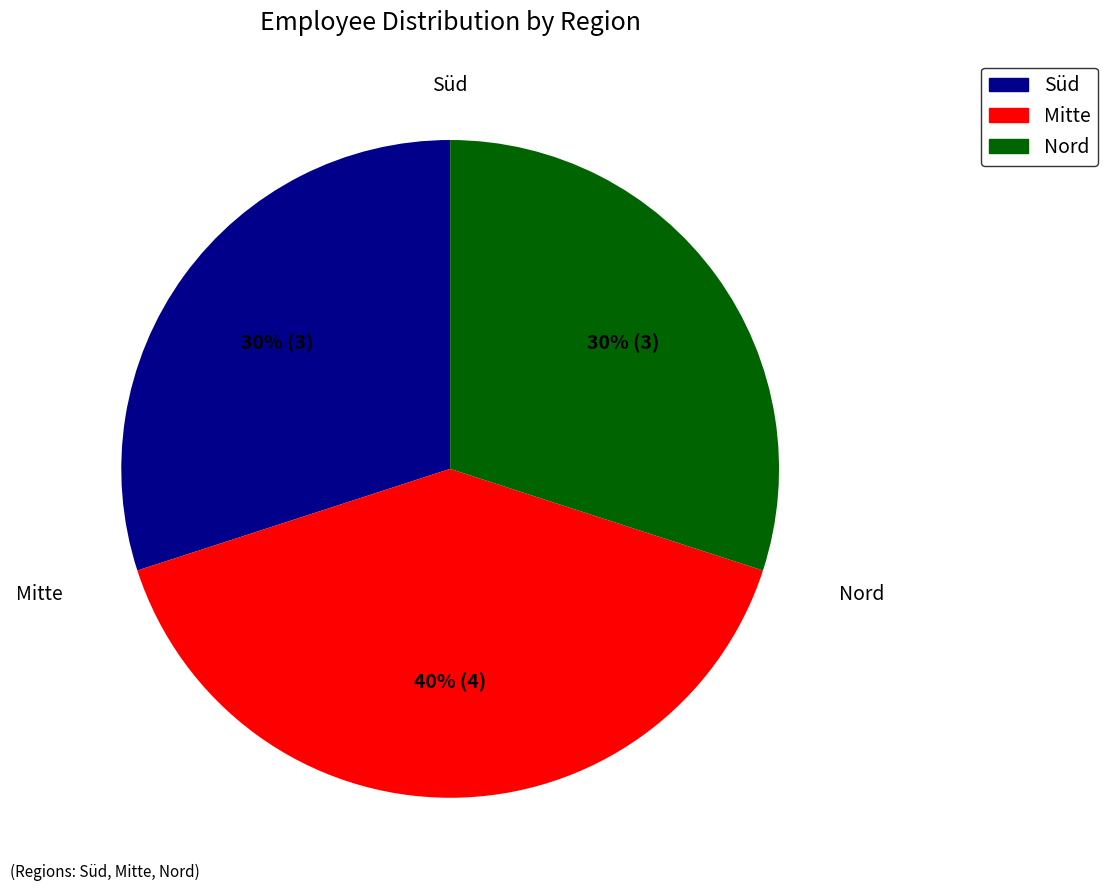

Combined, do Nord and Mitte account for over 50%?

Yes